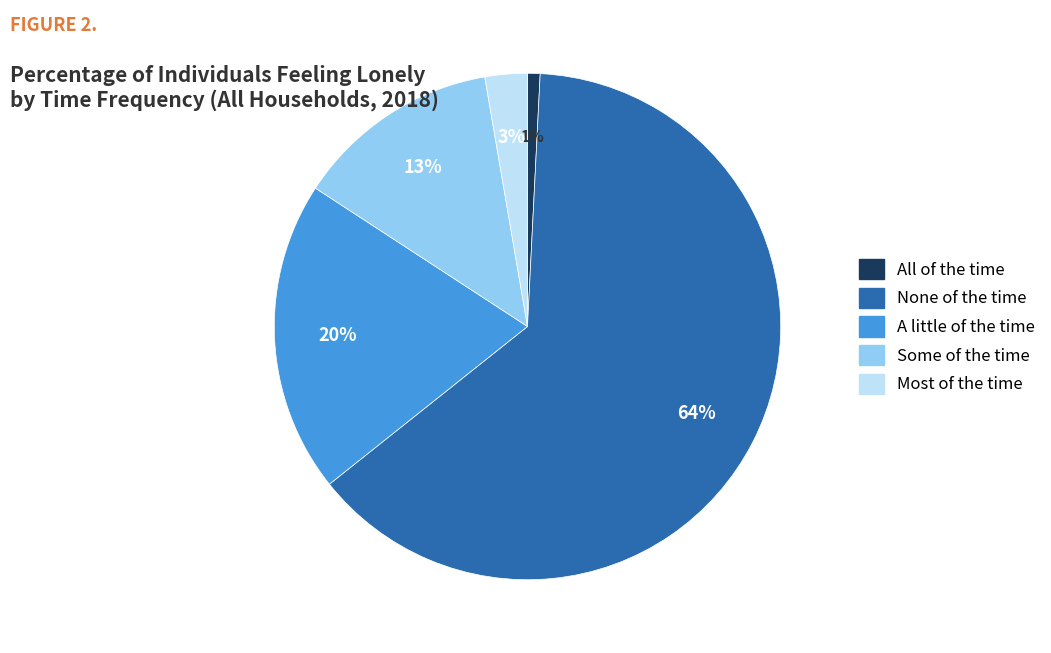

To the nearest percent, what is the combined percentage of All of the time and A little of the time?

21%